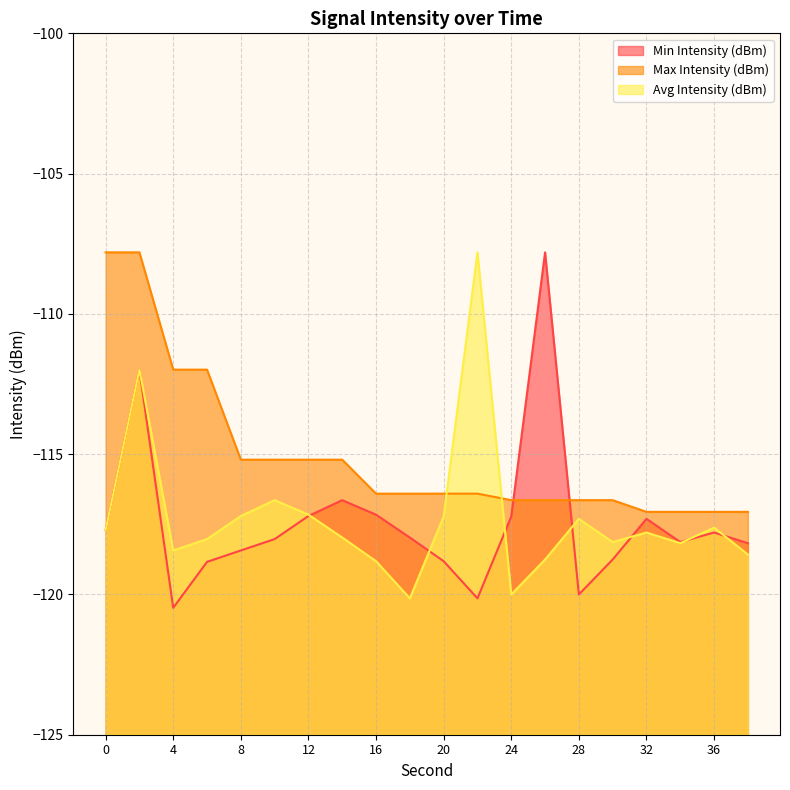

Does the chart have visible grid lines?

Yes